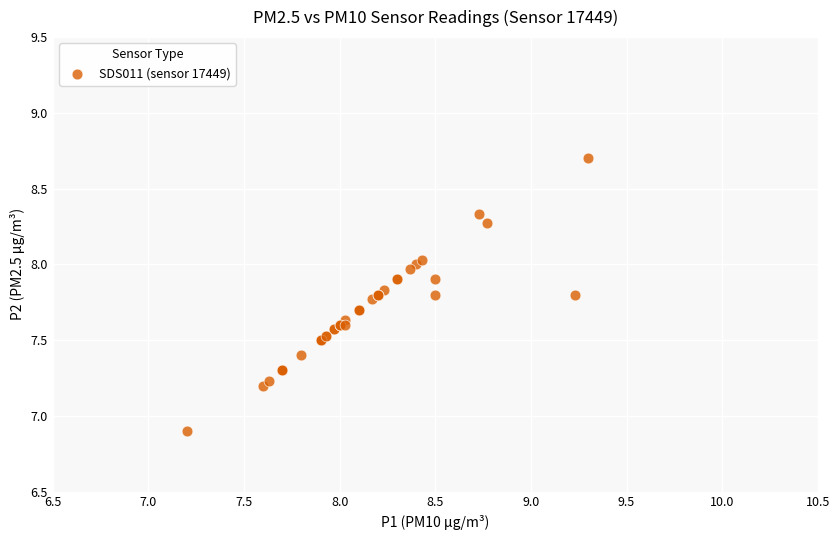

What Y value in the scatter plot is closest to 7?

6.9